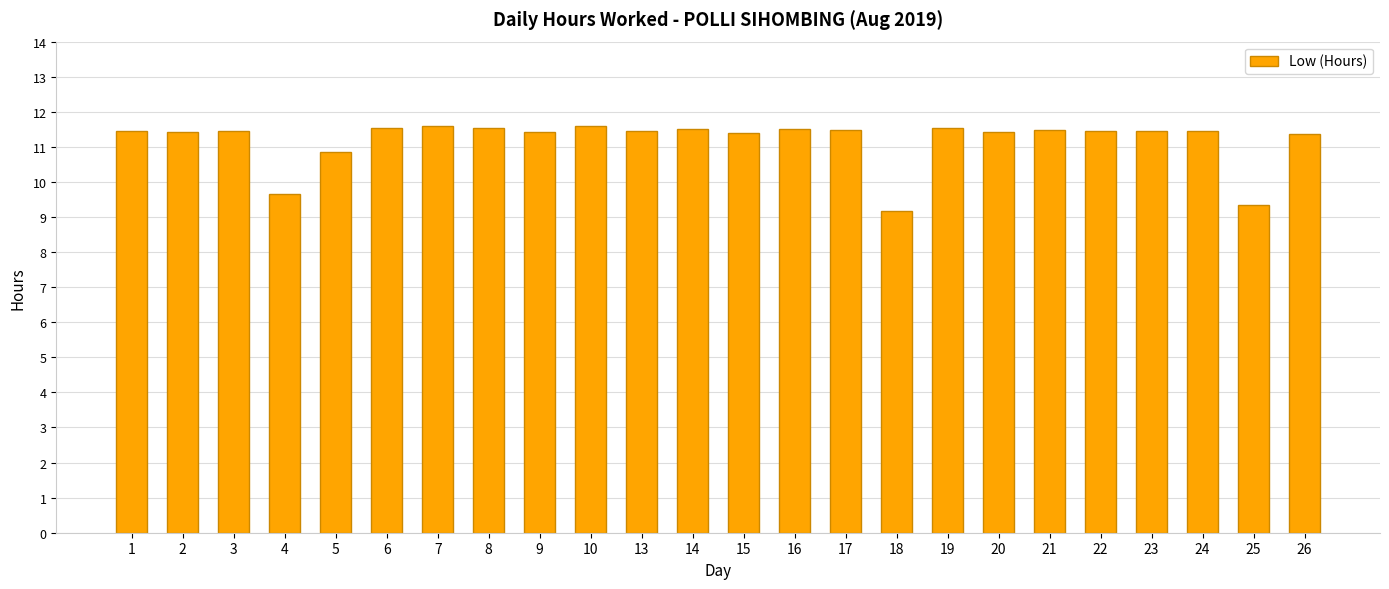

How many data points are less than 11?

4